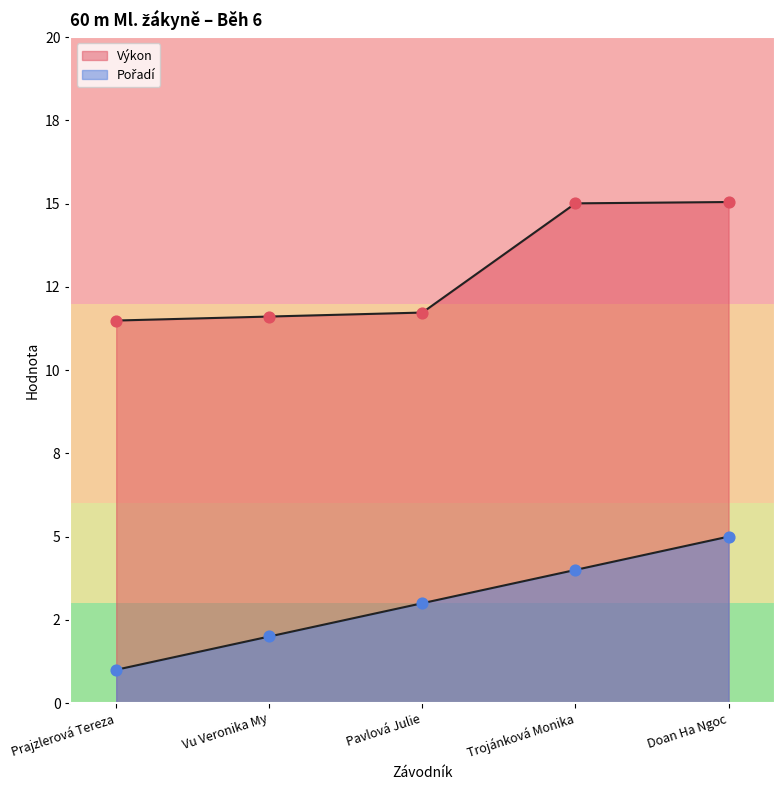

At which category is the sum across all series the highest?

Doan Ha Ngoc